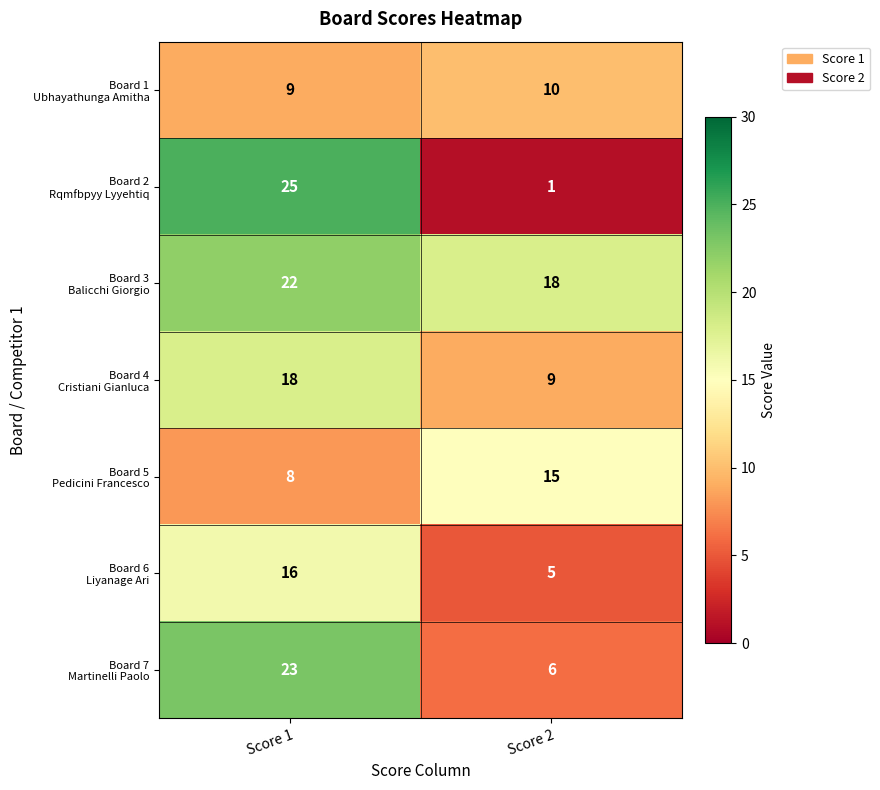

What is the maximum value shown in the chart?

25